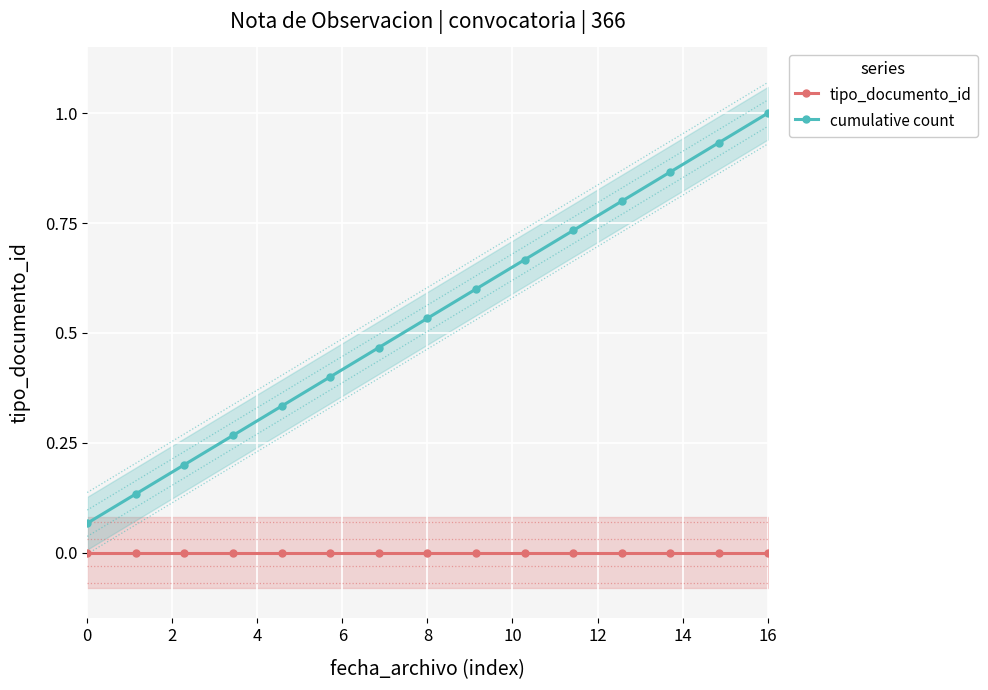

True or false: cumulative count and tipo_documento_id cross at least once.

False